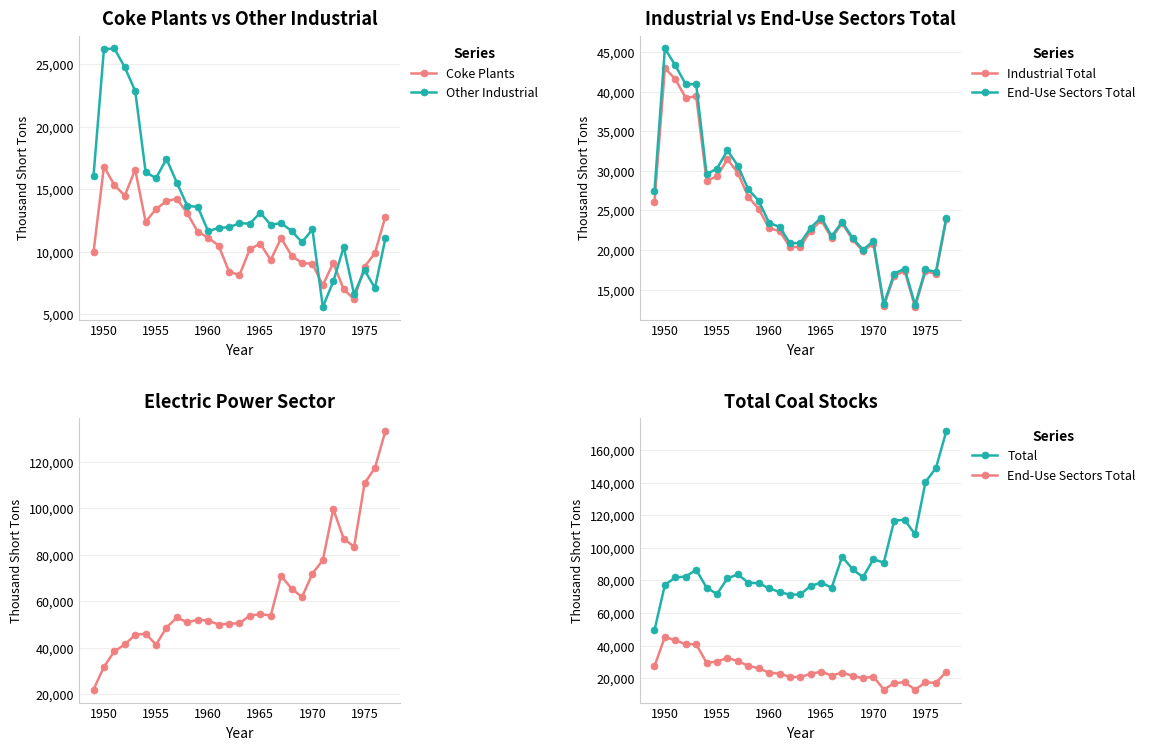

Reading left to right, extract all data points from this chart.

Coke Plants: 9963	16809	15327	14485	16565	12389	13422	14041	14232	13061	11604	11122	10491	8420	8128	10210	10640	9341	11097	9691	9092	9045	7317	9116	6998	6209	8797	9902	12816
Other Industrial: 16059	26182	26243	24740	22844	16370	15880	17421	15510	13655	13595	11637	11915	11954	12281	12249	13122	12151	12297	11657	10764	11781	5585	7625	10370	6605	8529	7100	11063
Industrial Total: 26022	42991	41570	39225	39409	28759	29302	31462	29742	26716	25199	22759	22406	20374	20409	22459	23762	21492	23394	21348	19856	20826	12902	16741	17368	12814	17326	17002	23879
End-Use Sectors Total: 27412	45453	43320	40934	40948	29569	30300	32584	30653	27662	26229	23425	22932	20856	20908	22835	24115	21731	23573	21536	20040	21126	13177	17031	17658	13094	17559	17242	24099
Electric Power Sector: 22053	31841	38523	41492	45639	46095	41391	48765	53086	50988	52124	51735	50069	50405	50608	53908	54524	53892	70987	65492	61893	71907	77777	99721	86967	83509	110724	117435	133219
Total: 49465	77294	81843	82426	86587	75664	71691	81349	83739	78650	78353	75160	73001	71261	71516	76743	78639	75623	94560	87028	81933	93033	90954	116752	117155	108237	140391	148898	171543